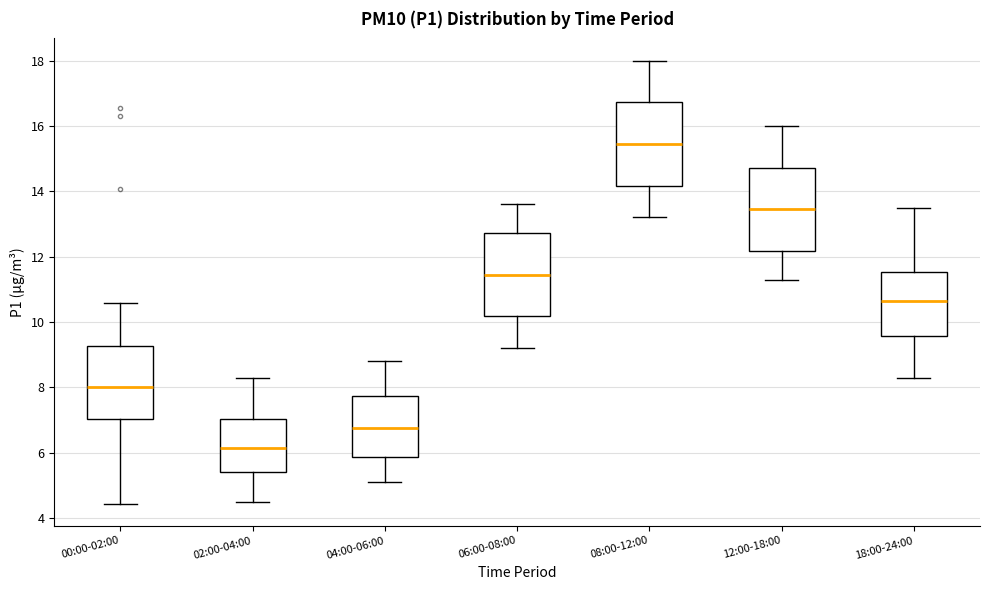

Reading left to right, read every box against the y-axis: the position of its median line, the range the box covers, and the ends of its whiskers. The values are not printed on the chart, so give them approximately, as read against the axis.

00:00-02:00: median 8.0, box 7.0 to 9.2, whiskers 4.4 to 10.6
02:00-04:00: median 6.2, box 5.4 to 7.0, whiskers 4.6 to 8.4
04:00-06:00: median 6.8, box 5.8 to 7.8, whiskers 5.2 to 8.8
06:00-08:00: median 11.4, box 10.2 to 12.8, whiskers 9.2 to 13.6
08:00-12:00: median 15.4, box 14.2 to 16.8, whiskers 13.2 to 18.0
12:00-18:00: median 13.4, box 12.2 to 14.8, whiskers 11.4 to 16.0
18:00-24:00: median 10.6, box 9.6 to 11.6, whiskers 8.4 to 13.6